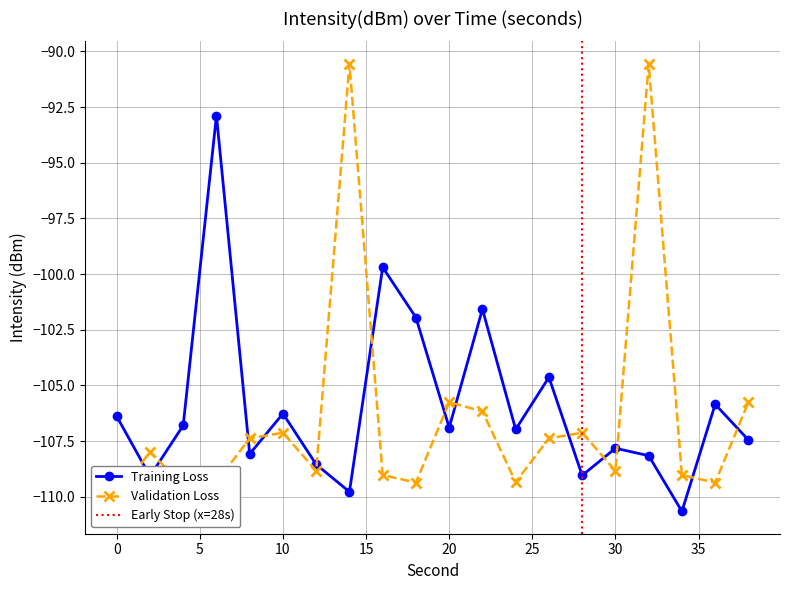

Which has a higher value, 0 or 16?

16